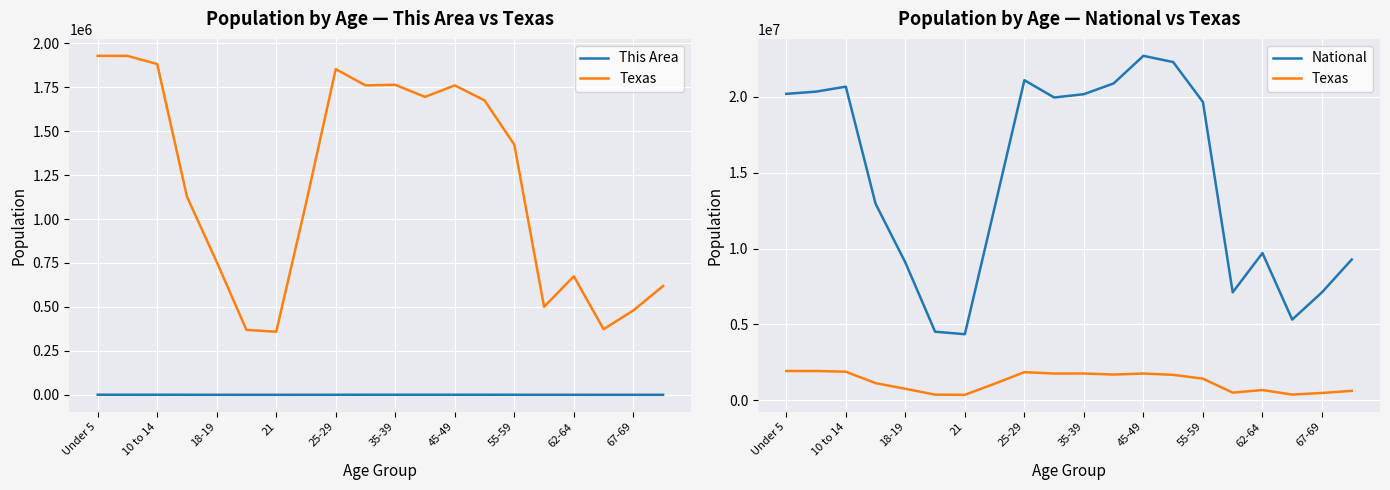

What is the lowest value of the National series?

4354294